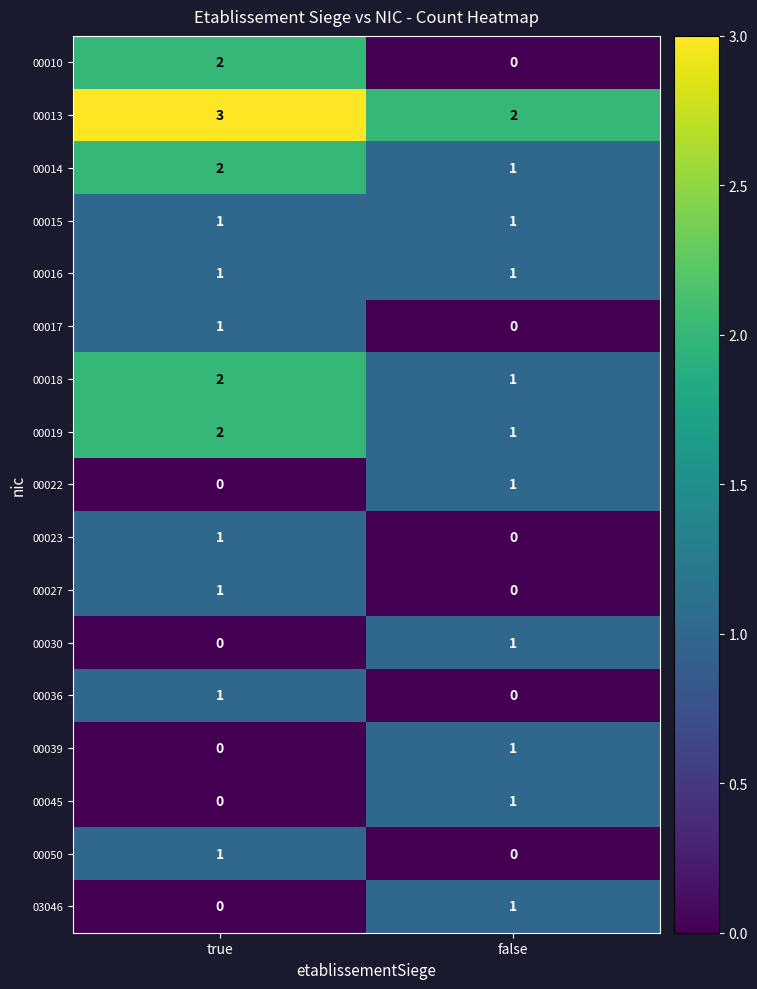

What is the greatest value displayed?

3